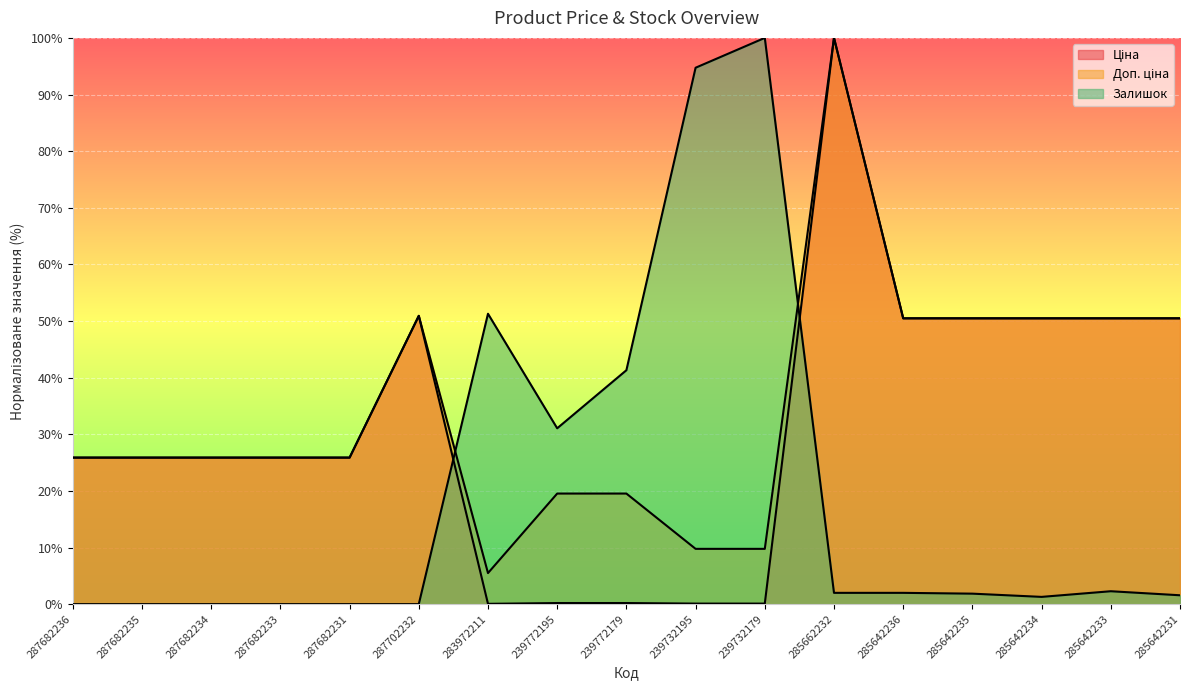

At how many categories does at least one series exceed 95?

2